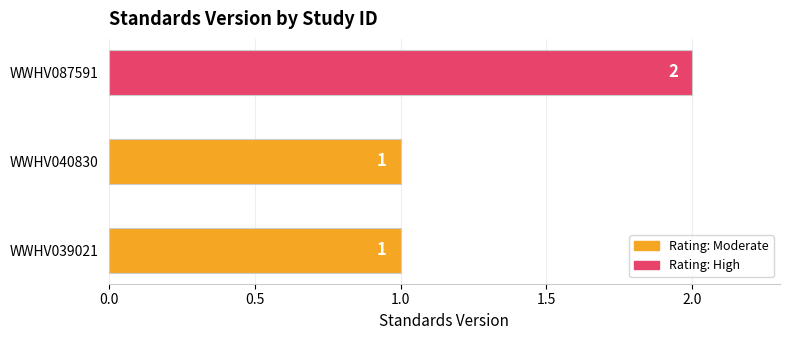

How many values are between 1 and 2?

3